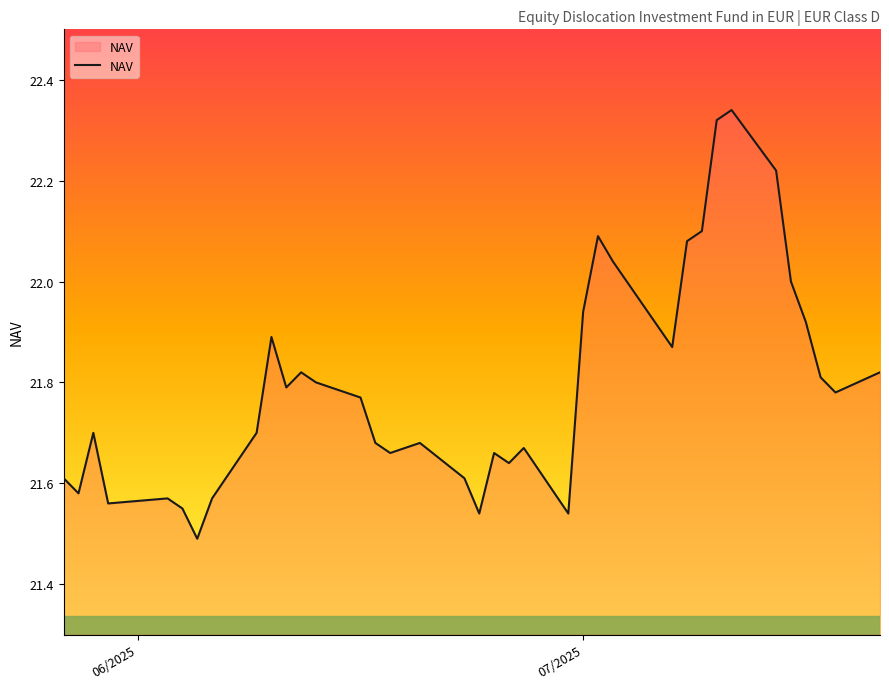

How many categories are shown in the chart?

37